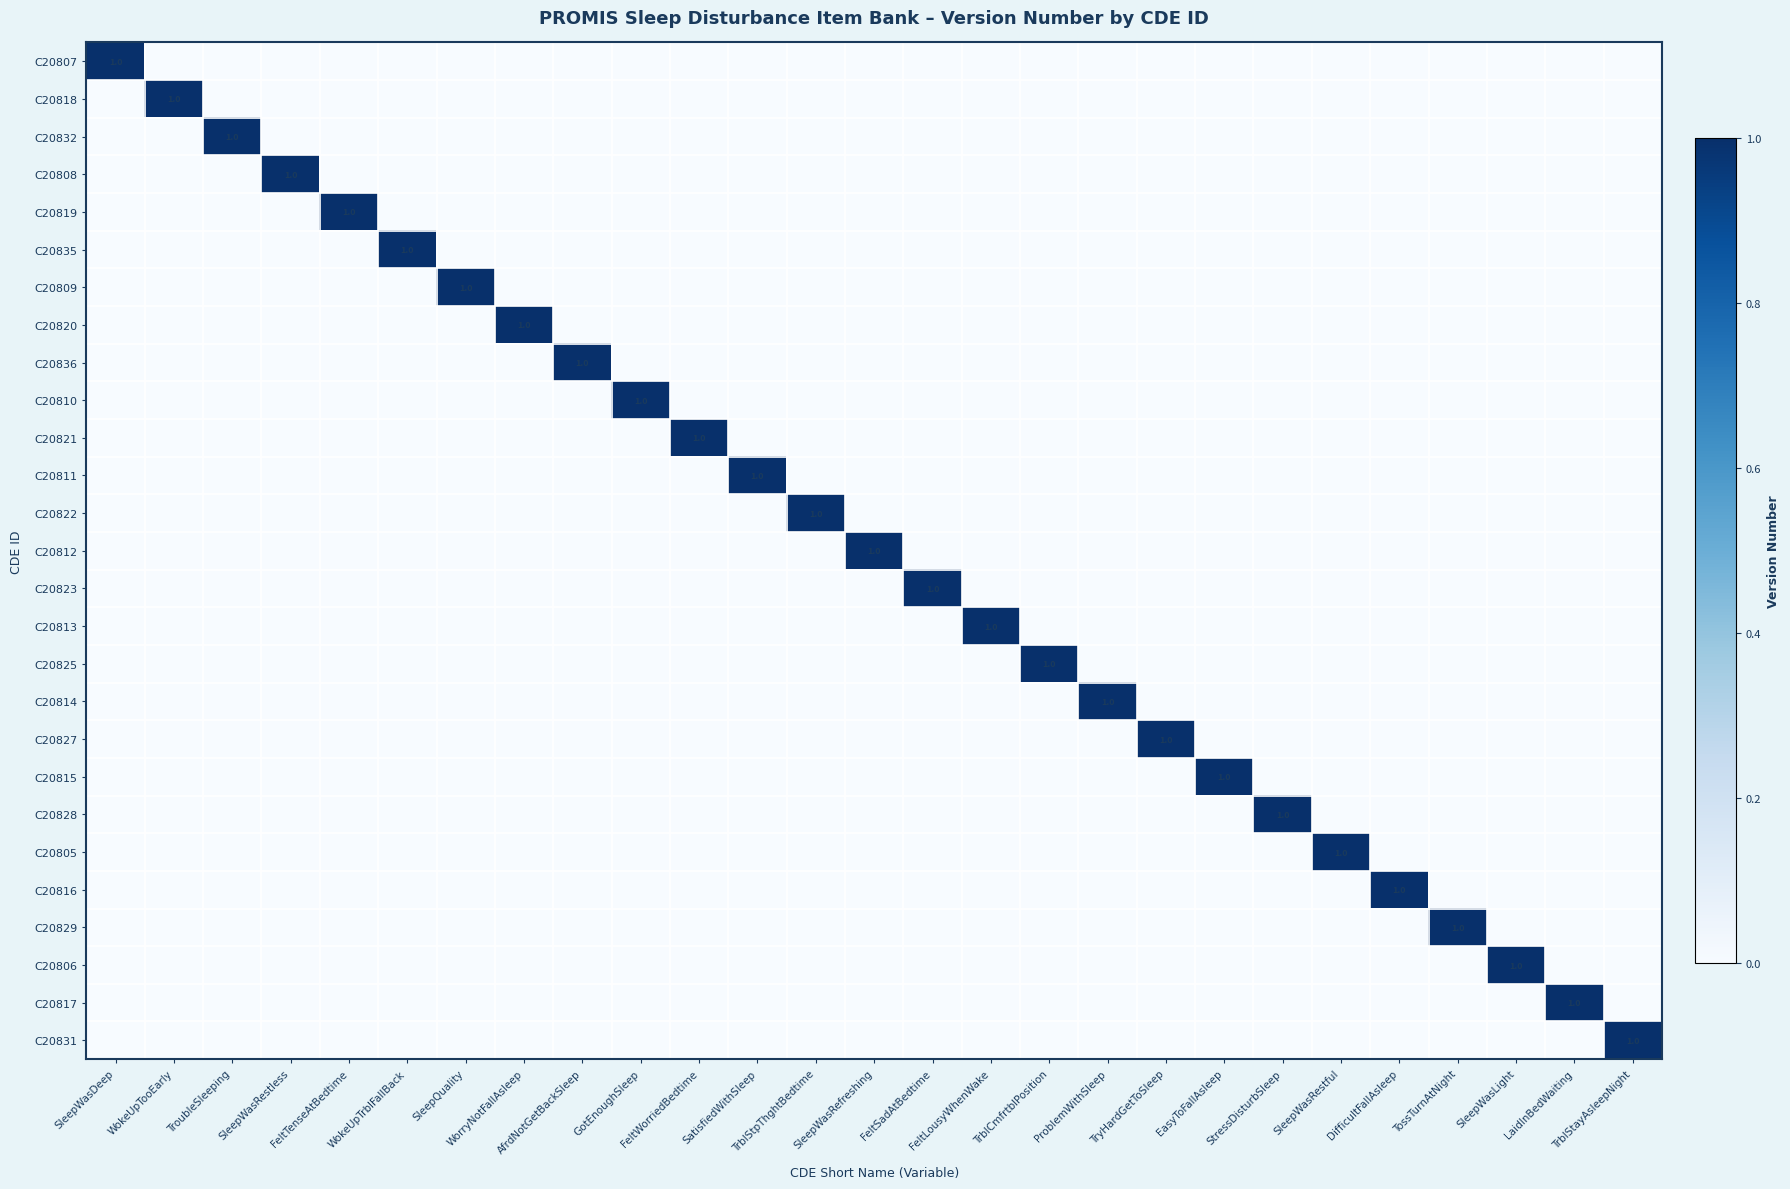

Rank the categories by C20828 value from highest to lowest.

StressDisturbSleep, SleepWasDeep, WokeUpTooEarly, TroubleSleeping, SleepWasRestless, FeltTenseAtBedtime, WokeUpTrblFallBack, SleepQuality, WorryNotFallAsleep, AfrdNotGetBackSleep, GotEnoughSleep, FeltWorriedBedtime, SatisfiedWithSleep, TrblStpThghtBedtime, SleepWasRefreshing, FeltSadAtBedtime, FeltLousyWhenWake, TrblCmfrtblPosition, ProblemWithSleep, TryHardGetToSleep, EasyToFallAsleep, SleepWasRestful, DifficultFallAsleep, TossTurnAtNight, SleepWasLight, LaidInBedWaiting, TrblStayAsleepNight